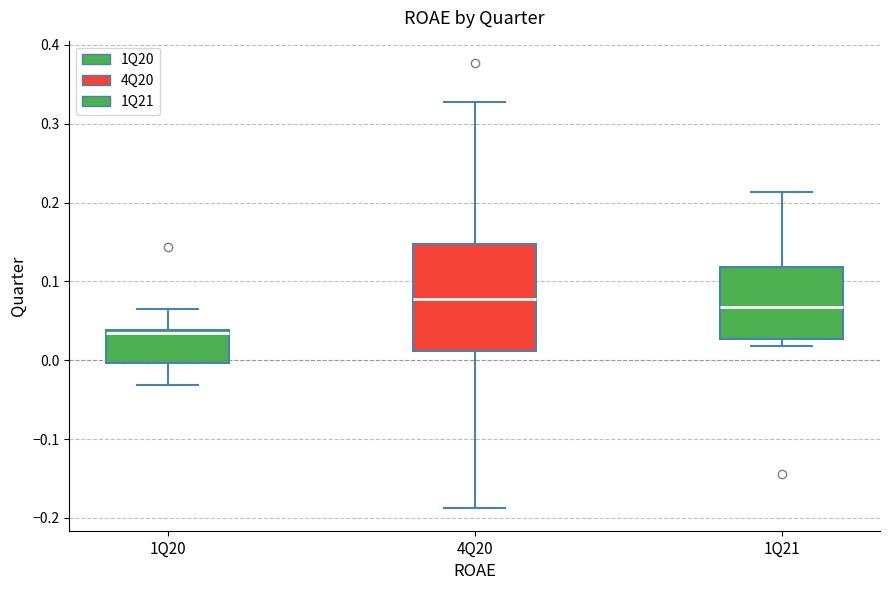

Which box's median line is the lowest?

1Q20